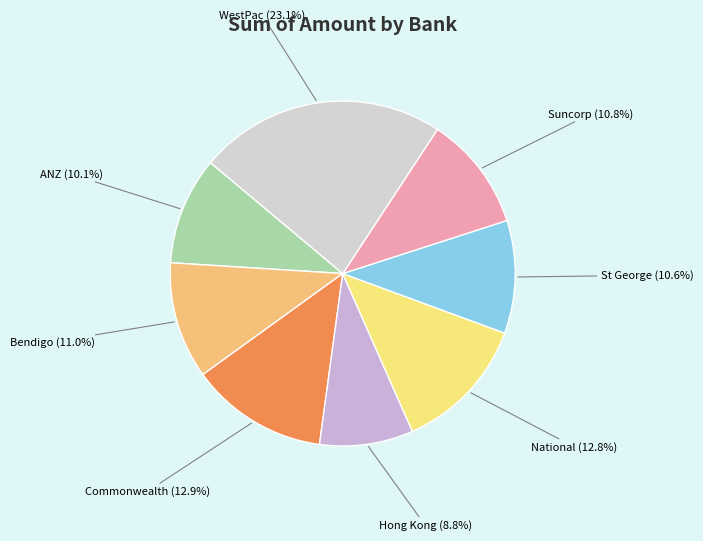

Does any single category account for the majority?

No